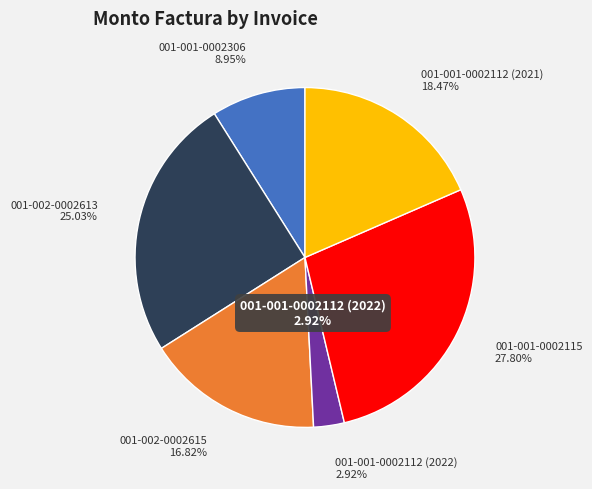

To the nearest percent, what percentage of the pie is 001-002-0002615?

17%